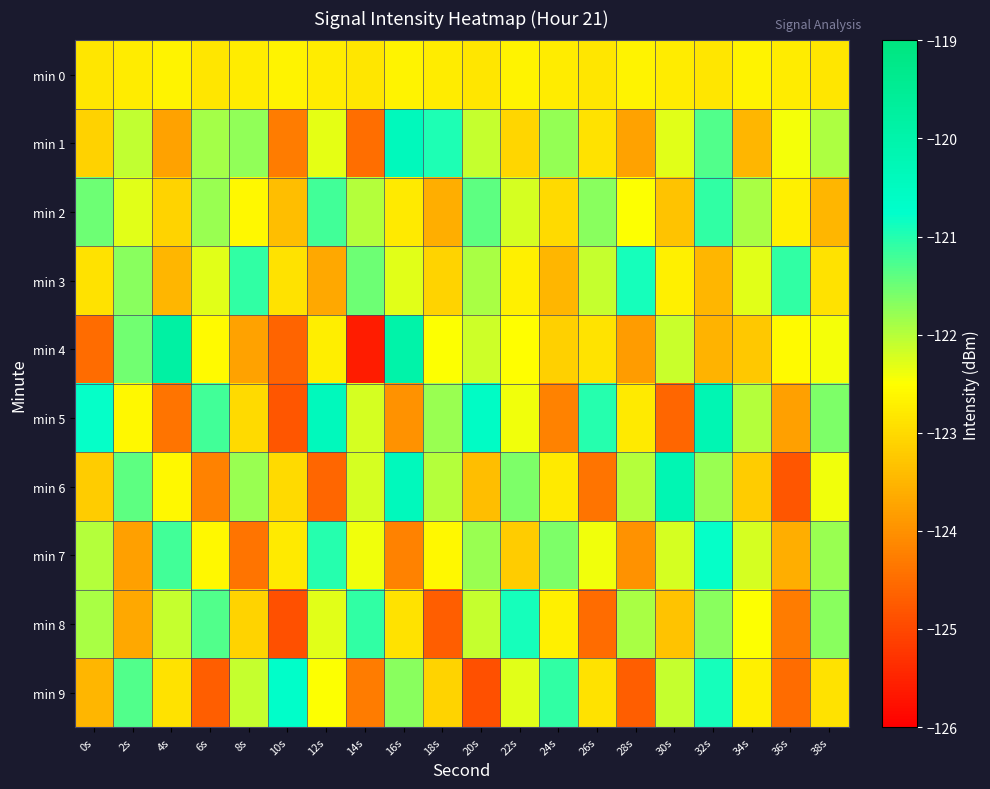

Reading left to right, list all the values displayed in this chart.

min 0: 0s=-122.9	2s=-122.7	4s=-122.6	6s=-122.8	8s=-122.8	10s=-122.6	12s=-122.7	14s=-122.9	16s=-122.6	18s=-122.7	20s=-122.9	22s=-122.6	24s=-122.7	26s=-122.9	28s=-122.6	30s=-122.7	32s=-122.9	34s=-122.6	36s=-122.7	38s=-122.9
min 1: 0s=-123.1	2s=-122.1	4s=-123.8	6s=-121.9	8s=-121.8	10s=-124.3	12s=-122.3	14s=-124.5	16s=-120.4	18s=-120.9	20s=-122.1	22s=-123.1	24s=-121.8	26s=-122.9	28s=-123.8	30s=-122.3	32s=-121.3	34s=-123.5	36s=-122.4	38s=-121.9
min 2: 0s=-121.5	2s=-122.3	4s=-123.1	6s=-121.8	8s=-122.6	10s=-123.4	12s=-121.2	14s=-122.0	16s=-122.8	18s=-123.6	20s=-121.4	22s=-122.2	24s=-123.0	26s=-121.7	28s=-122.5	30s=-123.3	32s=-121.1	34s=-121.9	36s=-122.7	38s=-123.5
min 3: 0s=-122.9	2s=-121.7	4s=-123.5	6s=-122.3	8s=-121.1	10s=-122.9	12s=-123.7	14s=-121.5	16s=-122.3	18s=-123.1	20s=-121.9	22s=-122.7	24s=-123.5	26s=-122.1	28s=-120.9	30s=-122.7	32s=-123.5	34s=-122.3	36s=-121.1	38s=-122.9
min 4: 0s=-124.5	2s=-121.5	4s=-119.8	6s=-122.6	8s=-123.8	10s=-124.6	12s=-122.7	14s=-125.6	16s=-120.0	18s=-122.5	20s=-122.1	22s=-122.5	24s=-123.1	26s=-122.9	28s=-123.8	30s=-122.1	32s=-123.5	34s=-123.3	36s=-122.6	38s=-122.4
min 5: 0s=-120.8	2s=-122.6	4s=-124.4	6s=-121.2	8s=-123.0	10s=-124.8	12s=-120.4	14s=-122.2	16s=-124.0	18s=-121.8	20s=-120.6	22s=-122.4	24s=-124.2	26s=-121.0	28s=-122.8	30s=-124.6	32s=-120.2	34s=-122.0	36s=-123.8	38s=-121.6
min 6: 0s=-123.2	2s=-121.4	4s=-122.6	6s=-124.2	8s=-121.8	10s=-123.0	12s=-124.6	14s=-122.2	16s=-120.4	18s=-122.0	20s=-123.4	22s=-121.6	24s=-122.8	26s=-124.4	28s=-122.0	30s=-120.2	32s=-121.8	34s=-123.2	36s=-124.8	38s=-122.4
min 7: 0s=-122.0	2s=-123.8	4s=-121.2	6s=-122.6	8s=-124.4	10s=-122.8	12s=-121.0	14s=-122.4	16s=-124.2	18s=-122.6	20s=-121.8	22s=-123.2	24s=-121.6	26s=-122.4	28s=-124.0	30s=-122.2	32s=-120.8	34s=-122.2	36s=-123.6	38s=-121.8
min 8: 0s=-121.9	2s=-123.7	4s=-122.1	6s=-121.3	8s=-123.1	10s=-124.9	12s=-122.3	14s=-121.1	16s=-122.9	18s=-124.7	20s=-122.1	22s=-120.9	24s=-122.7	26s=-124.5	28s=-121.9	30s=-123.3	32s=-121.7	34s=-122.5	36s=-124.3	38s=-121.7
min 9: 0s=-123.5	2s=-121.3	4s=-122.9	6s=-124.7	8s=-122.1	10s=-120.7	12s=-122.5	14s=-124.3	16s=-121.7	18s=-123.1	20s=-124.9	22s=-122.3	24s=-121.1	26s=-122.9	28s=-124.7	30s=-122.1	32s=-120.9	34s=-122.7	36s=-124.5	38s=-122.9